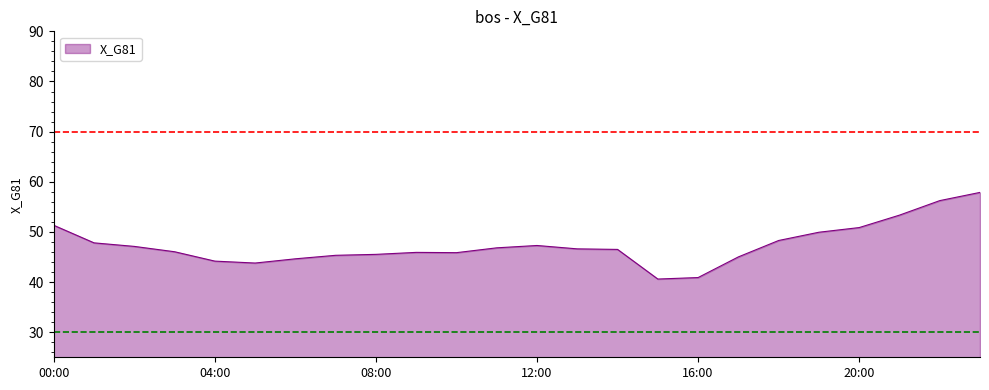

What is the maximum value shown in the chart?

57.9